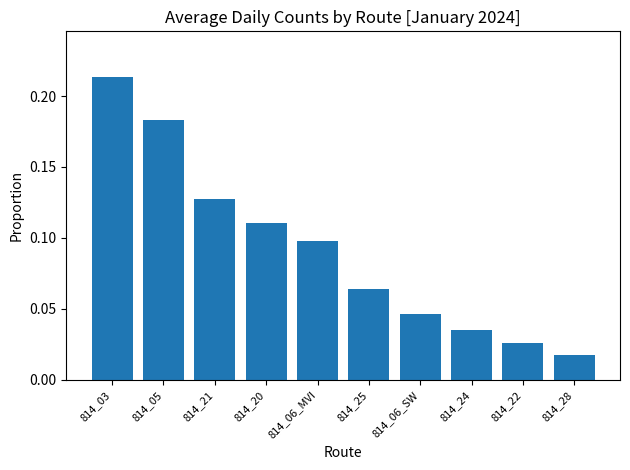

How many bars are there in total?

10